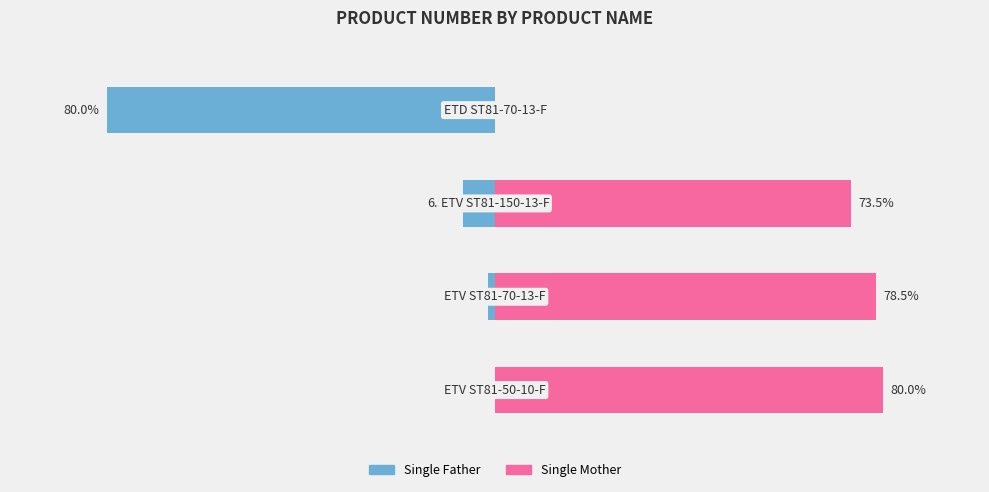

What is the sum of all Single Father values?

-88.0